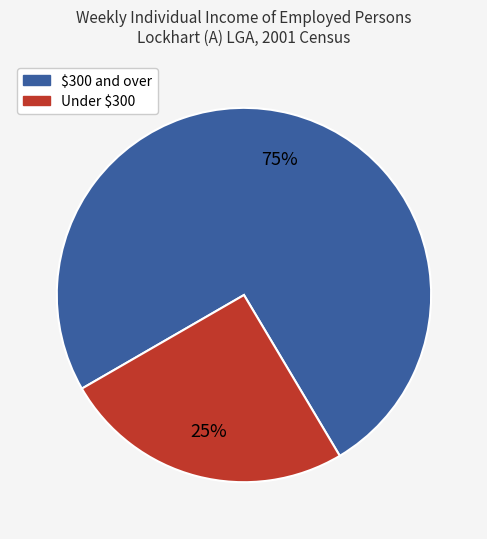

How many segments does this pie chart have?

2